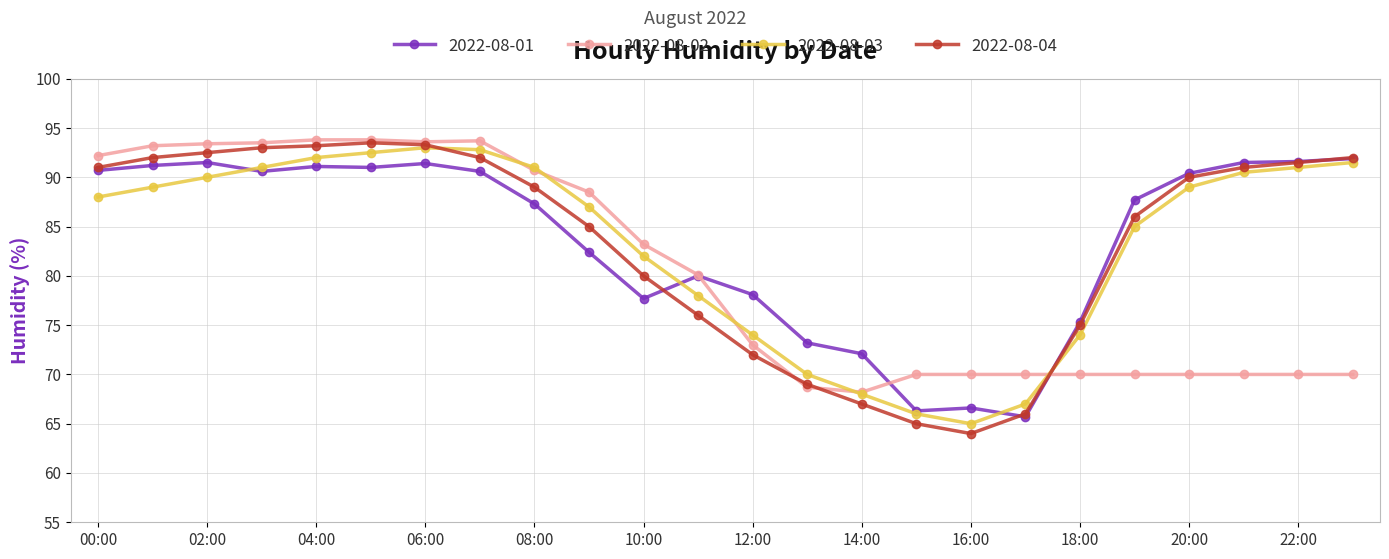

What are all the series names shown in the legend?

2022-08-01, 2022-08-02, 2022-08-03, 2022-08-04